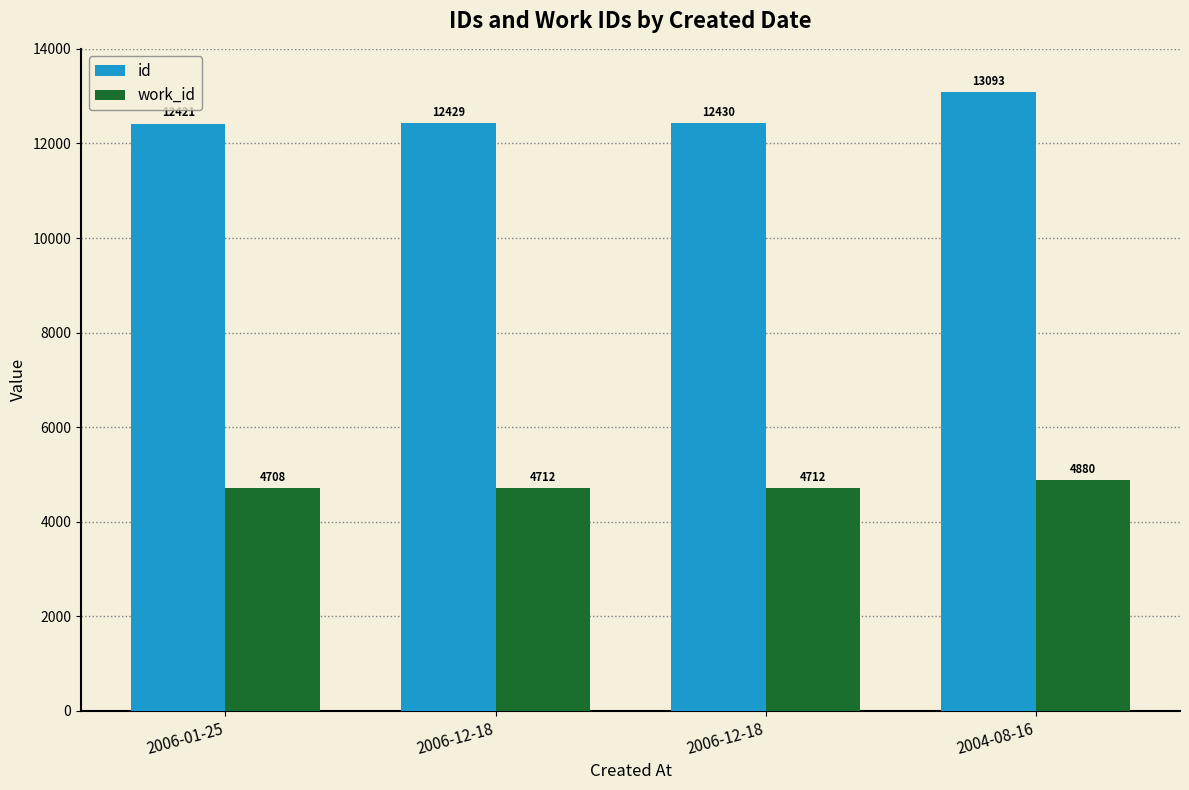

What are all the series names shown in the legend?

id, work_id